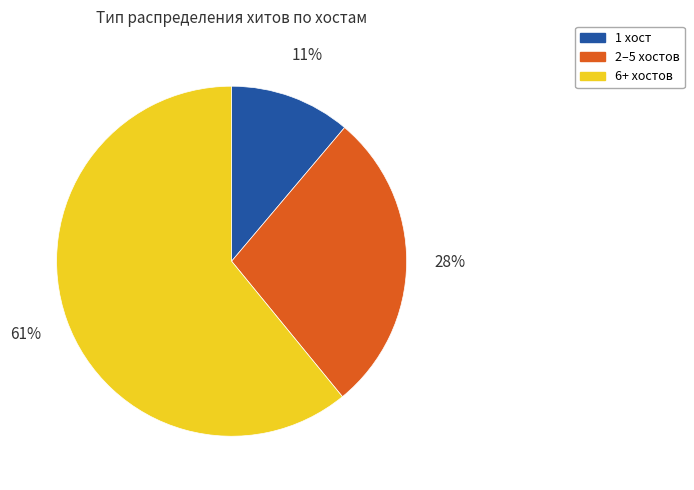

Which slice is the smallest?

1 хост